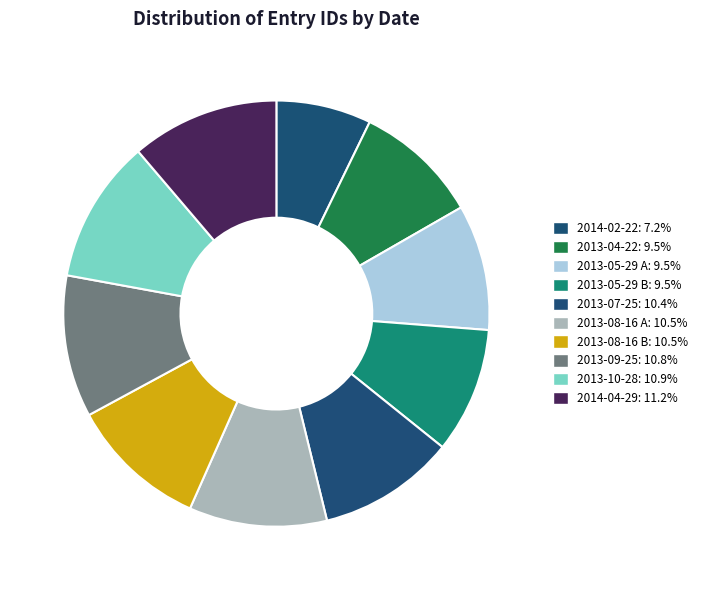

How many segments does this pie chart have?

10